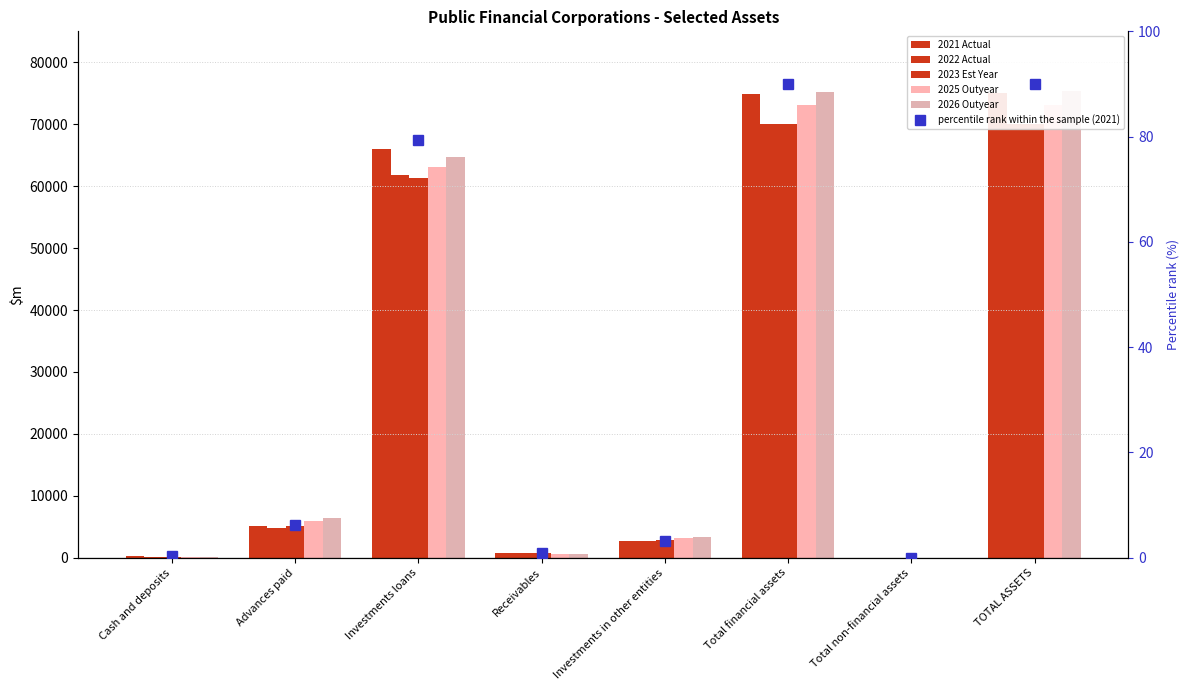

What position from the right is Investments in other entities?

4